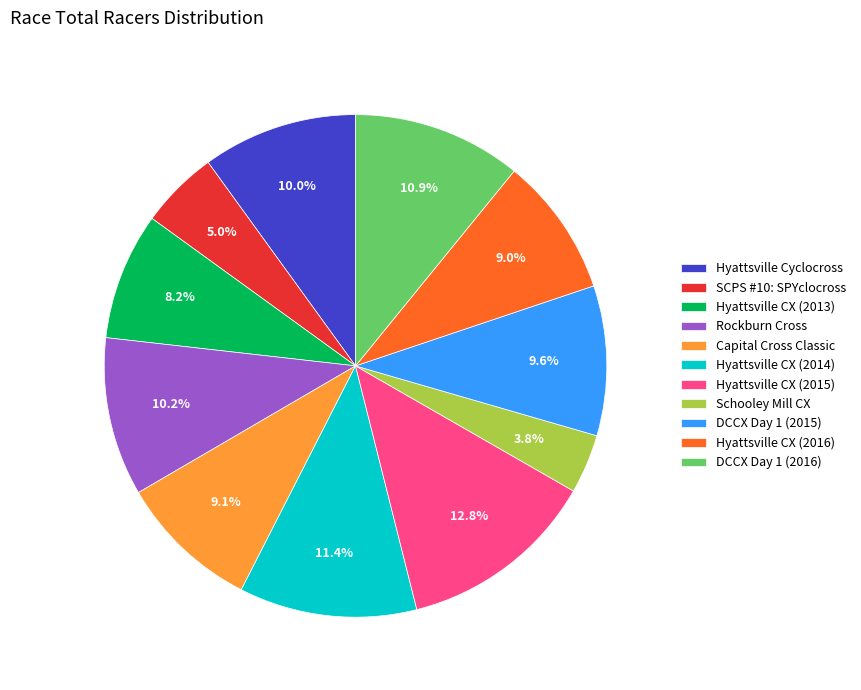

To the nearest percent, what portion does Hyattsville CX (2015) represent?

13%